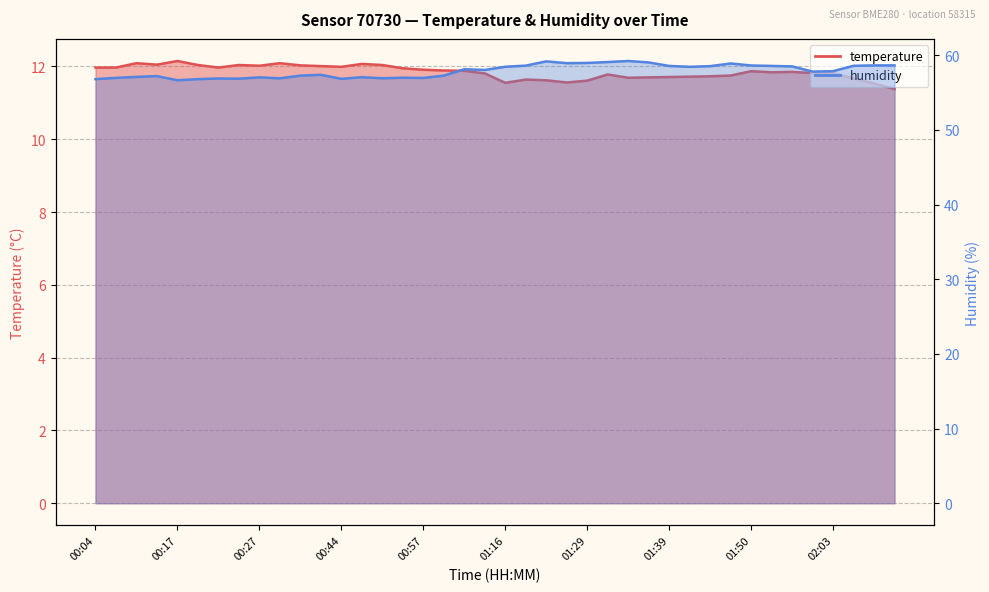

What is the sum of the temperature values at 01:13 and 00:35?

23.8